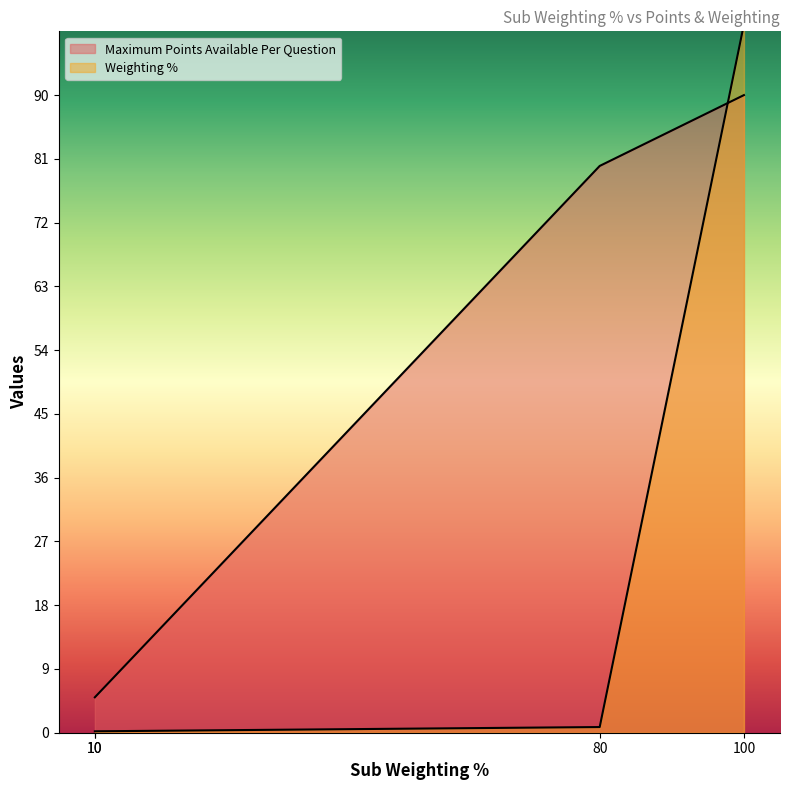

Which series ends up on top after the final intersection of Maximum Points Available Per Question and Weighting %?

Weighting %